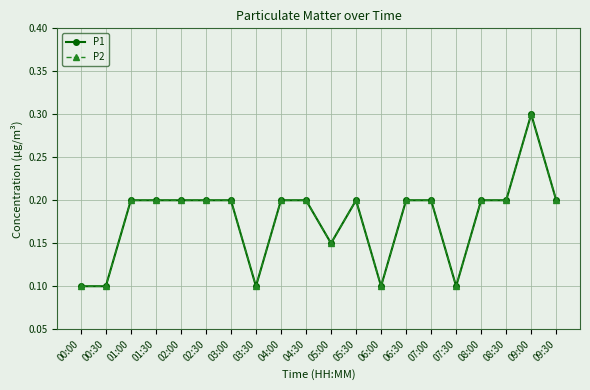

What is the sum of the P1 values at 07:00 and 05:30?

0.4